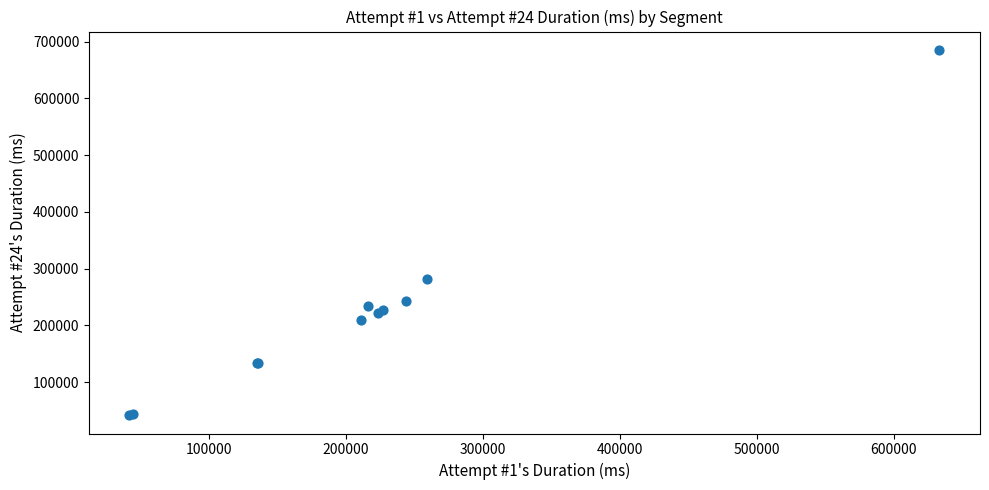

What Y value in the scatter plot is closest to 363740?

281490